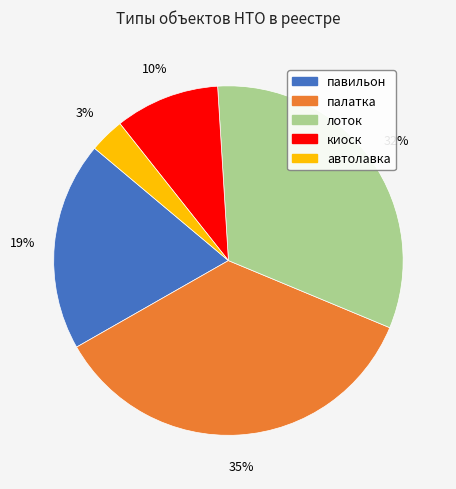

To the nearest percent, what portion does палатка represent?

35%